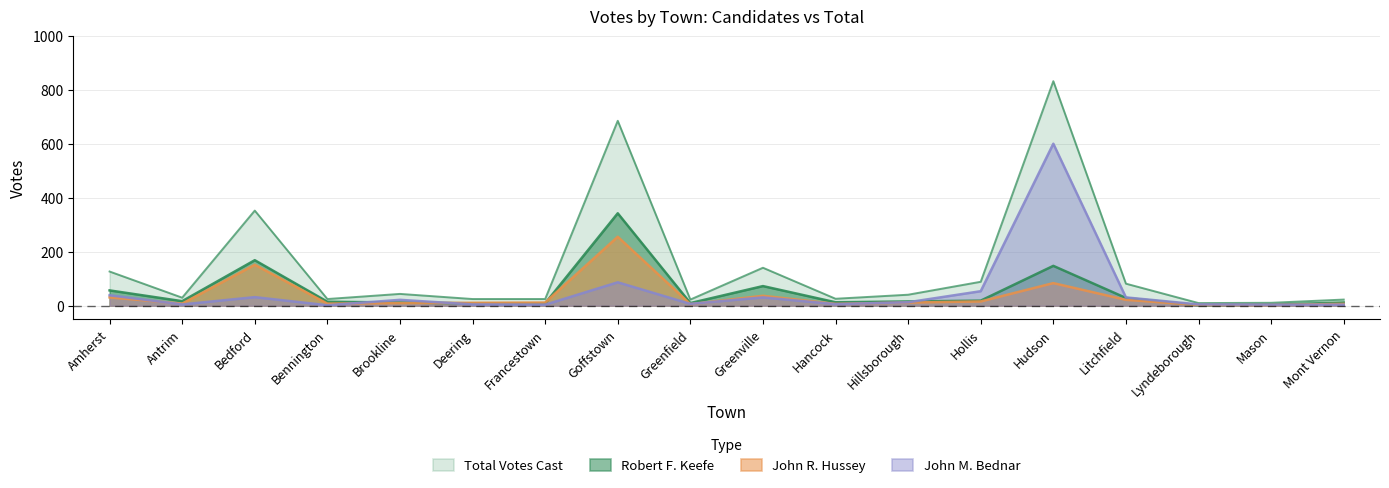

At which label does Total Votes Cast reach its peak?

Hudson